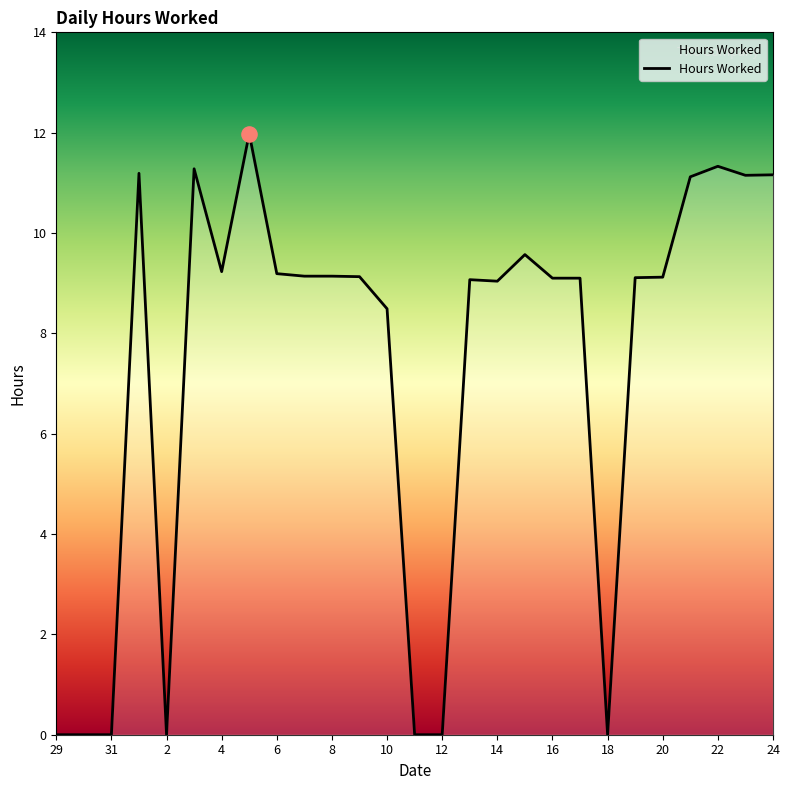

What is the maximum value shown in the chart?

12.0